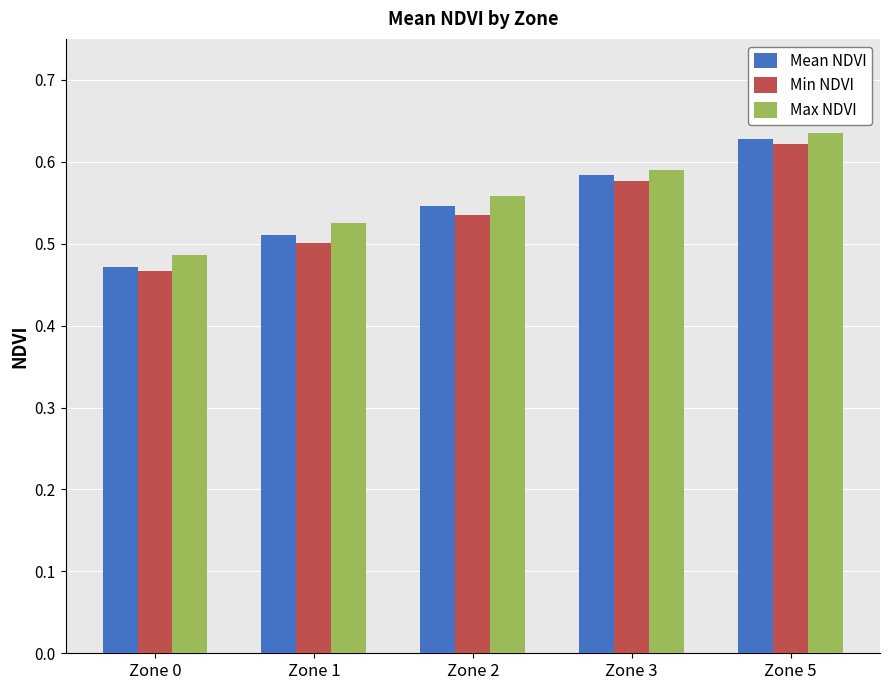

What is the sum of the Max NDVI values at Zone 5 and Zone 3?

1.2